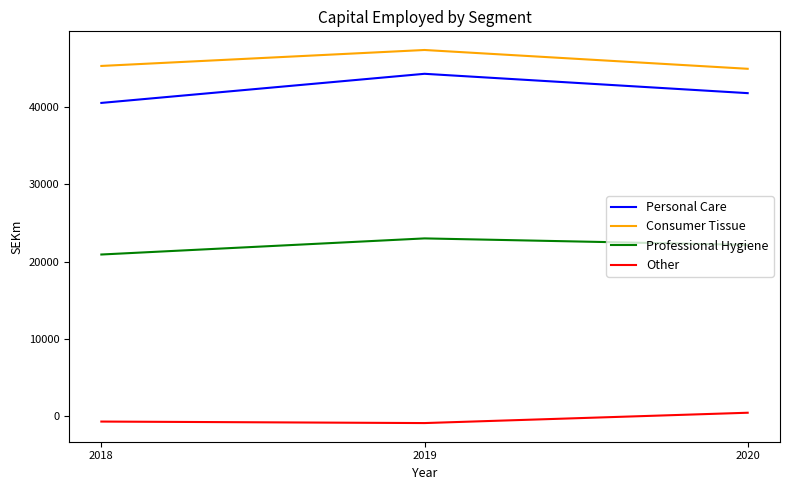

The value of Personal Care at 2020 is 41768. True or false?

True